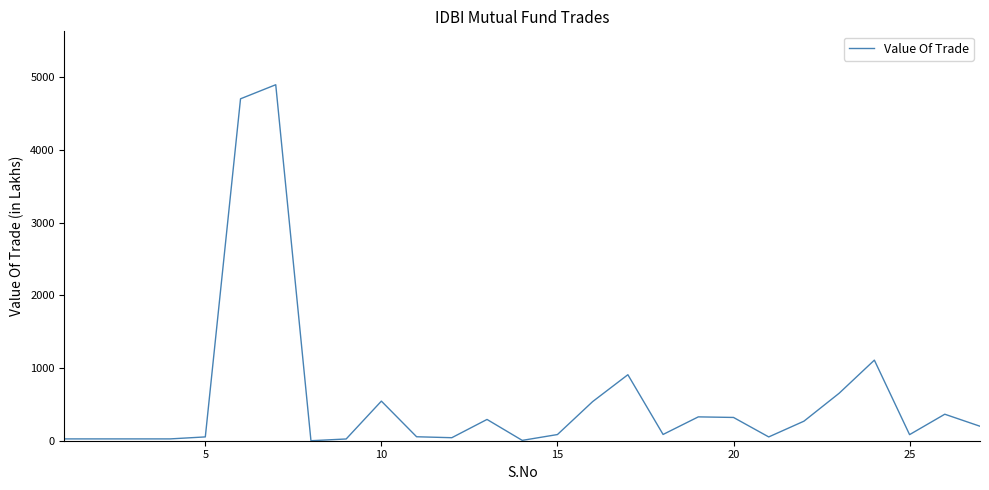

What is the greatest value displayed?

4895.2